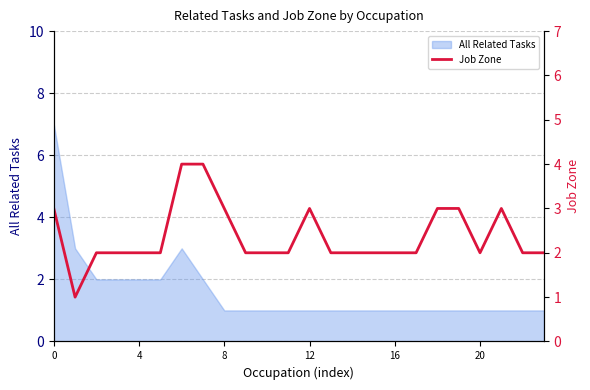

Between 8 and 22, which is larger?

8